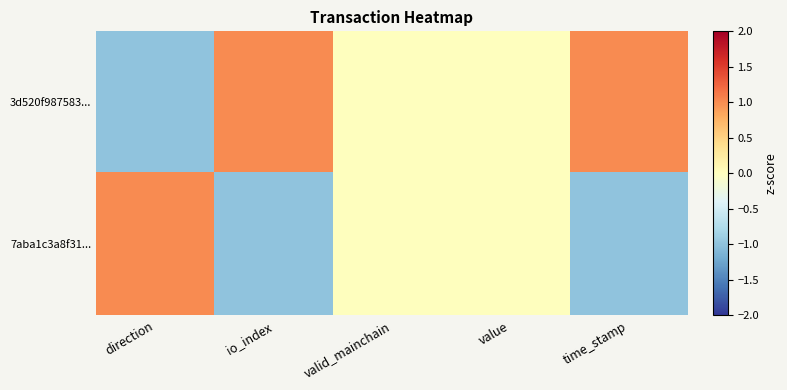

Between direction and valid_mainchain, which series saw the biggest shift?

3d520f987583...